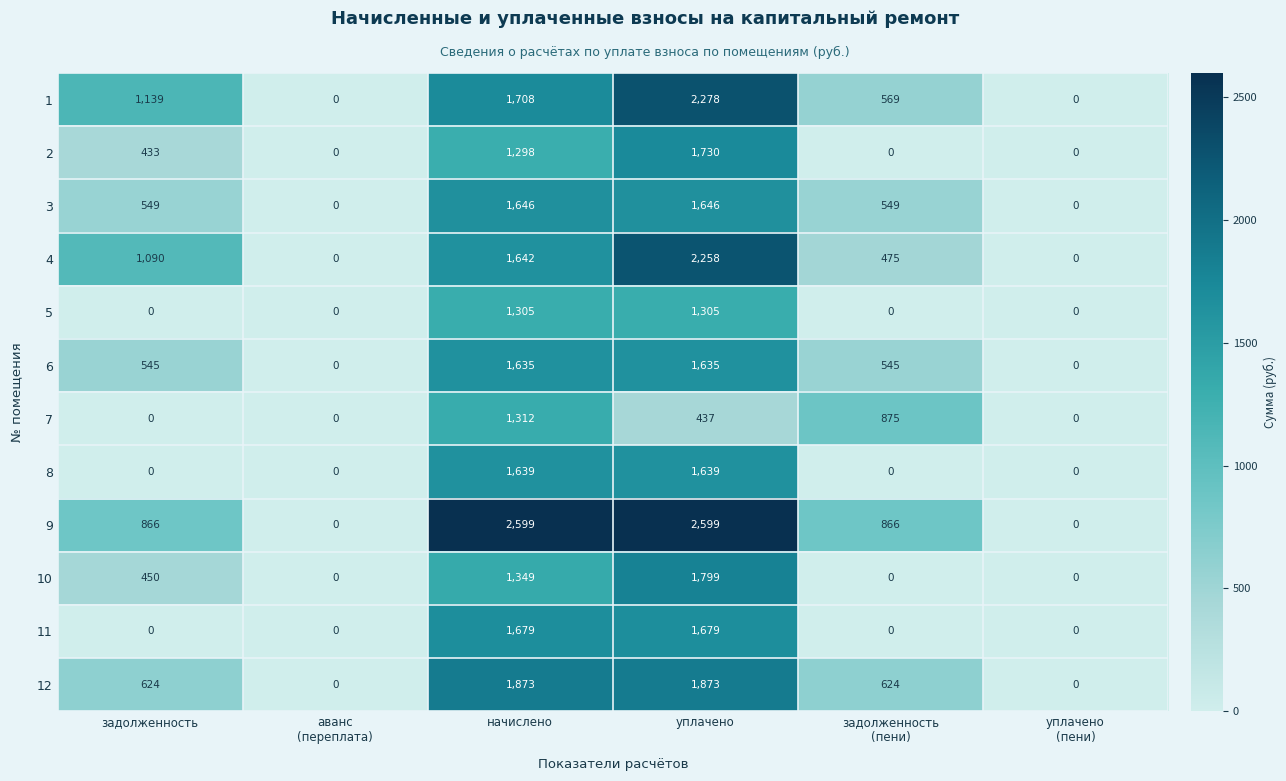

Which series changed the most between задолженность and уплачено?

9